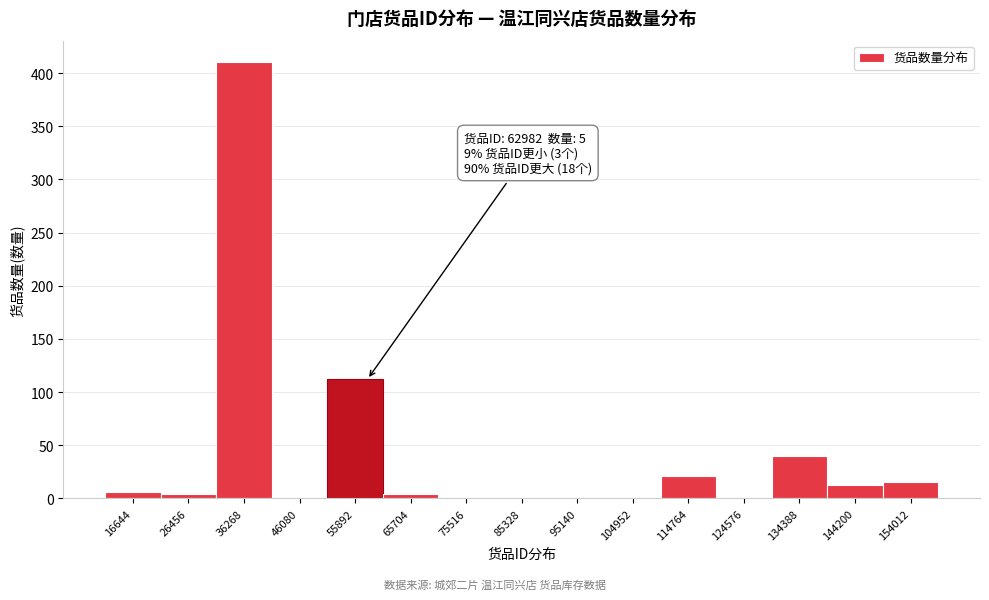

Reading left to right, list all the values displayed in this chart.

16644=6	26456=4	36268=410	46080=0	55892=112	65704=4	75516=0	85328=0	95140=0	104952=0	114764=21	124576=0	134388=40	144200=13	154012=15